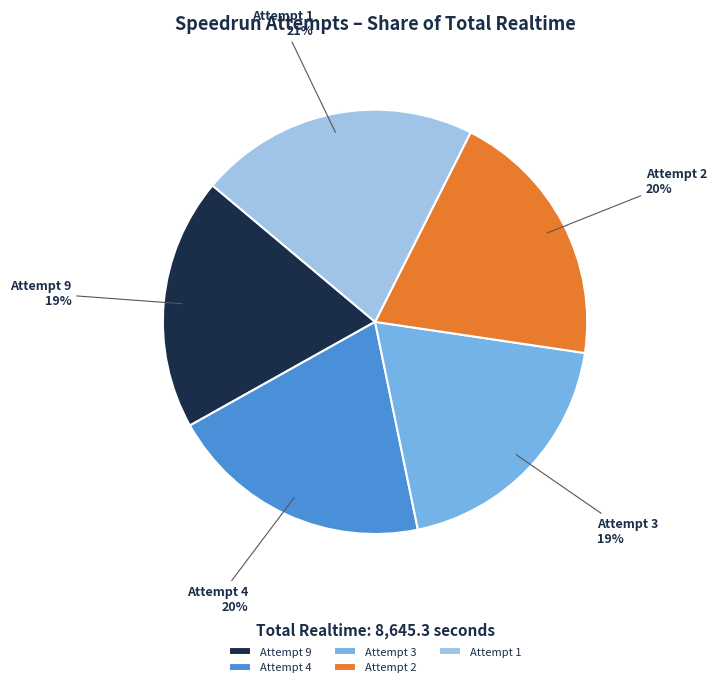

Does Attempt 9 represent more than half of the total?

No